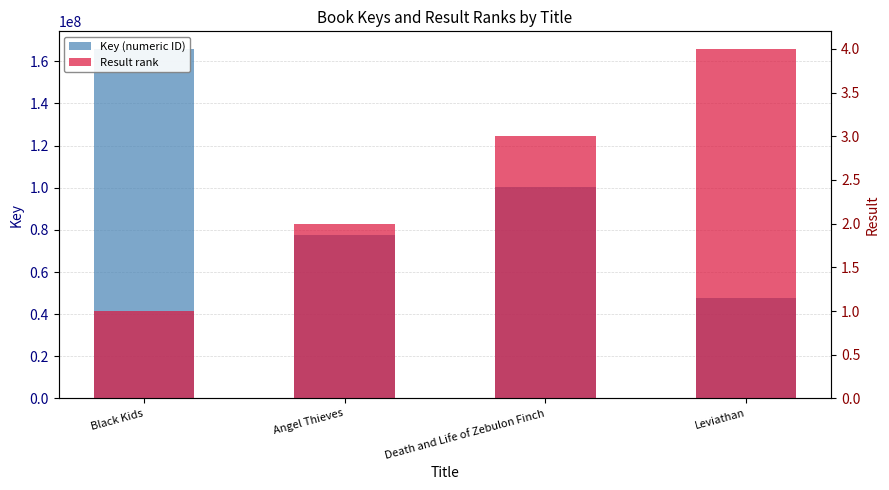

What position from the left is Black Kids?

1